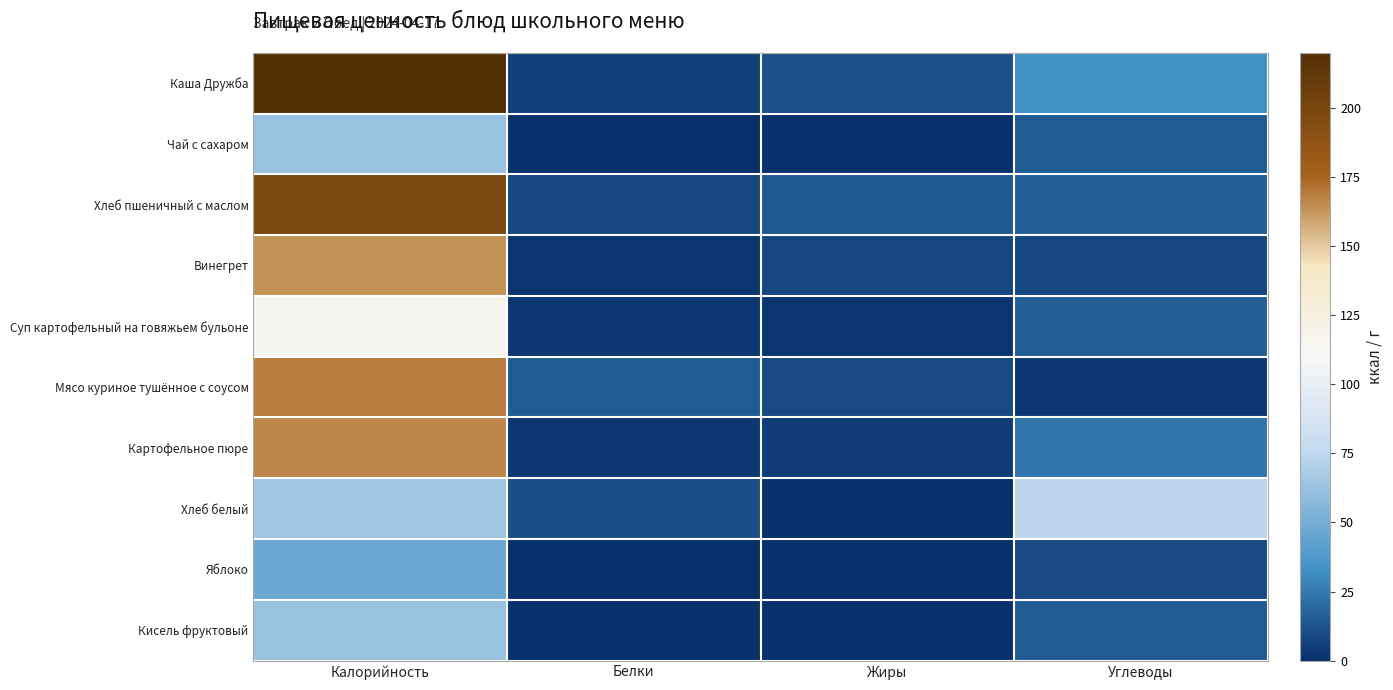

Which series has the largest range (max minus min)?

Каша Дружба